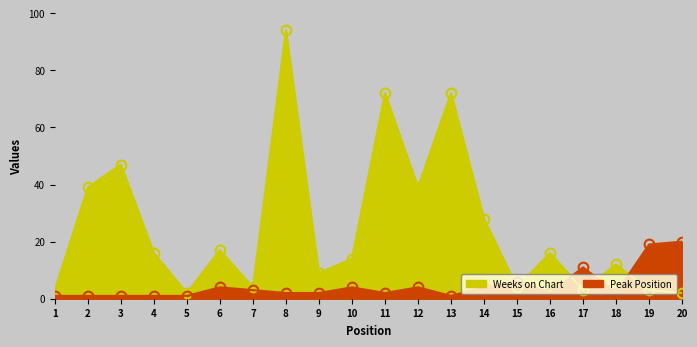

Which category has the lowest value in the Peak Position series?

1